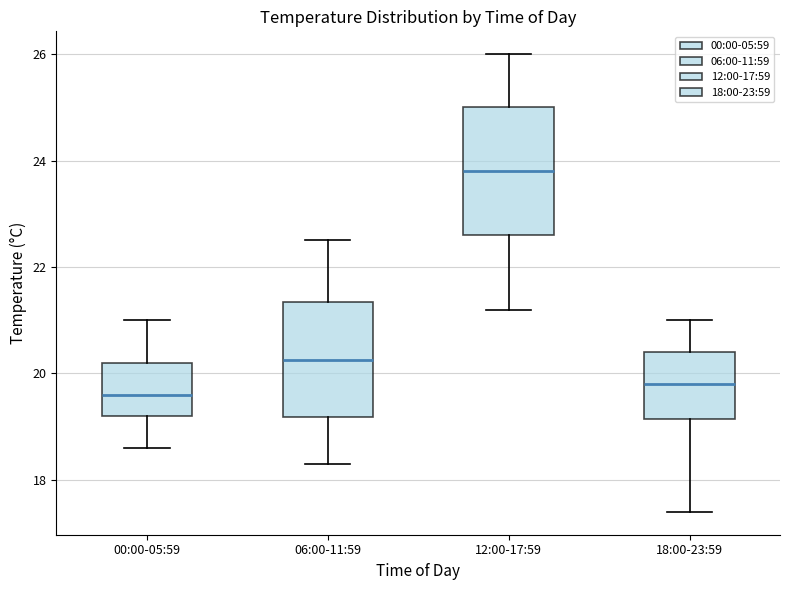

Reading left to right, transcribe this box plot: for each box, give where its median line is, the range the box spans, and where its two whiskers end, as read against the y-axis. The values are not printed on the chart, so give them approximately, as read against the axis.

00:00-05:59: median 19.6, box 19.2 to 20.2, whiskers 18.6 to 21.0
06:00-11:59: median 20.2, box 19.2 to 21.4, whiskers 18.4 to 22.6
12:00-17:59: median 23.8, box 22.6 to 25.0, whiskers 21.2 to 26.0
18:00-23:59: median 19.8, box 19.2 to 20.4, whiskers 17.4 to 21.0